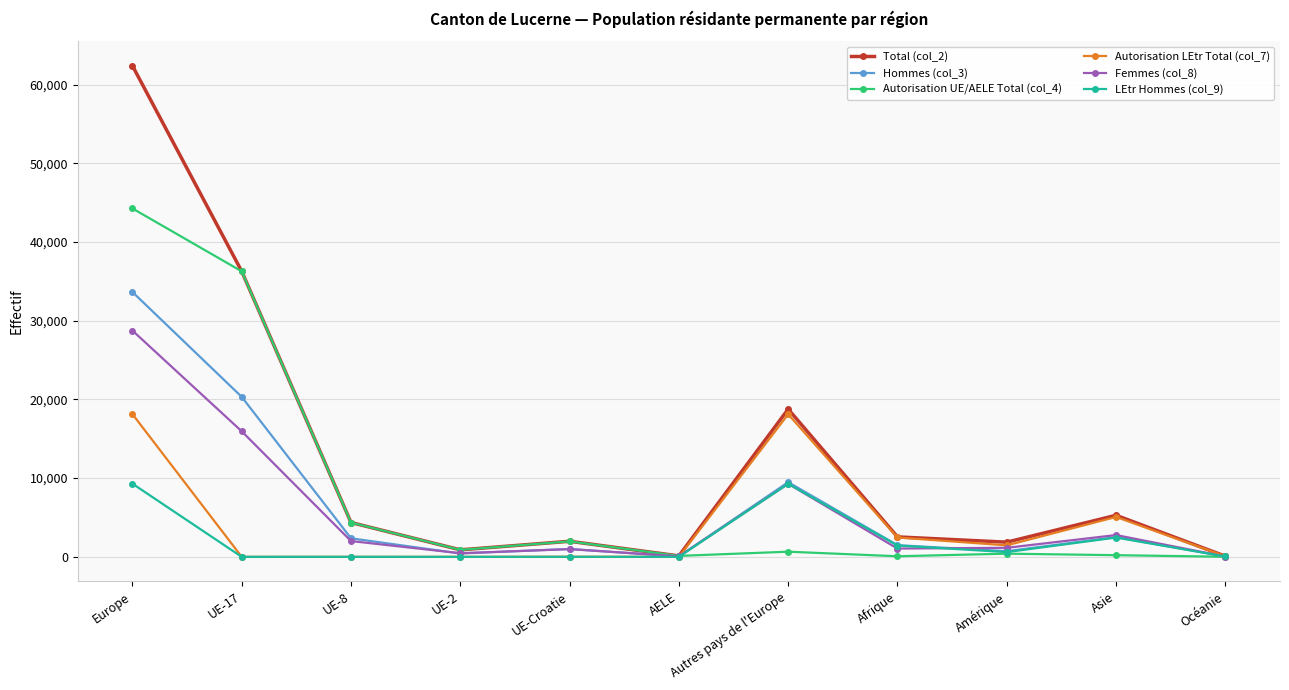

The value of Hommes (col_3) at Asie is 2511. True or false?

True